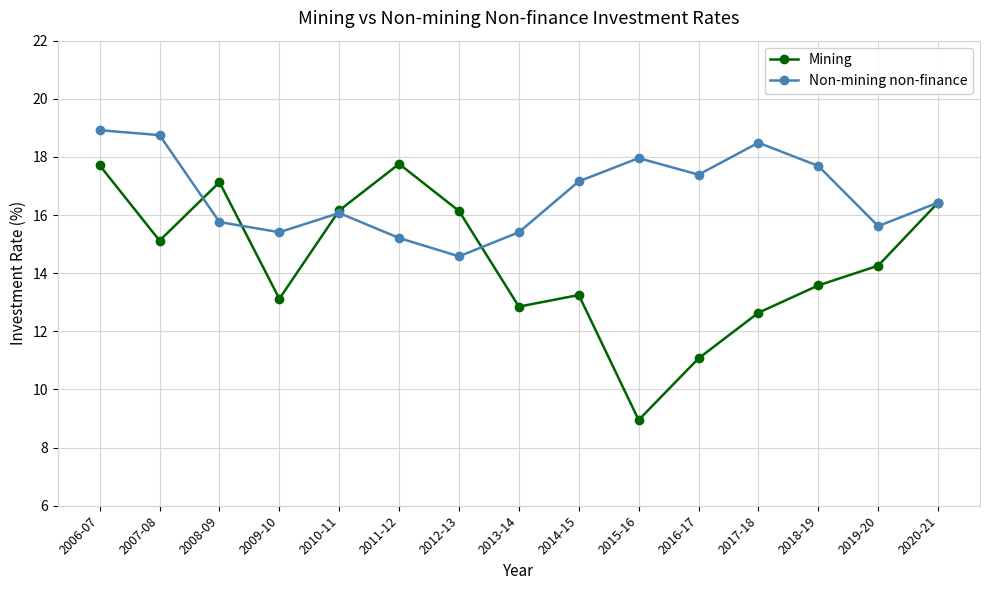

Is the value of Mining at 2018-19 greater than the value of Non-mining non-finance at 2013-14?

No